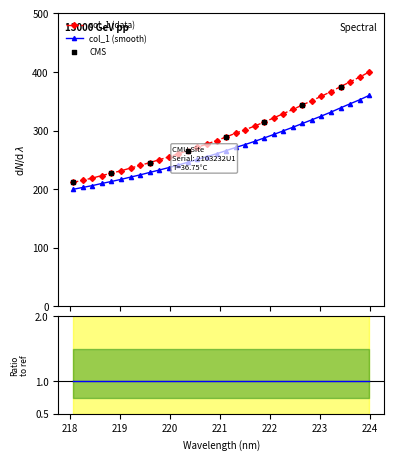

What is the highest value of the col_1 (data) series?

400.0